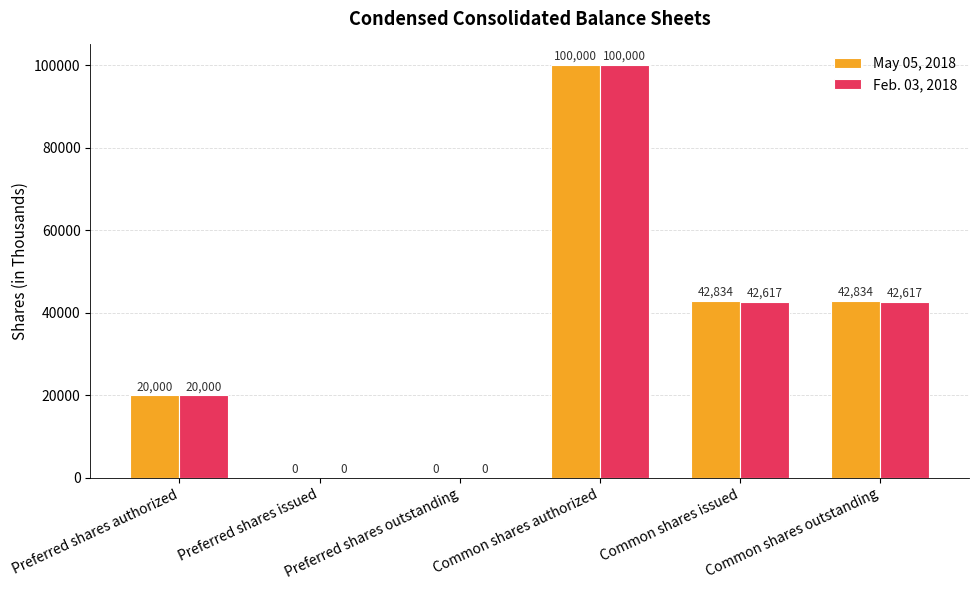

What value does the Feb. 03, 2018 series have at Preferred shares authorized?

20000